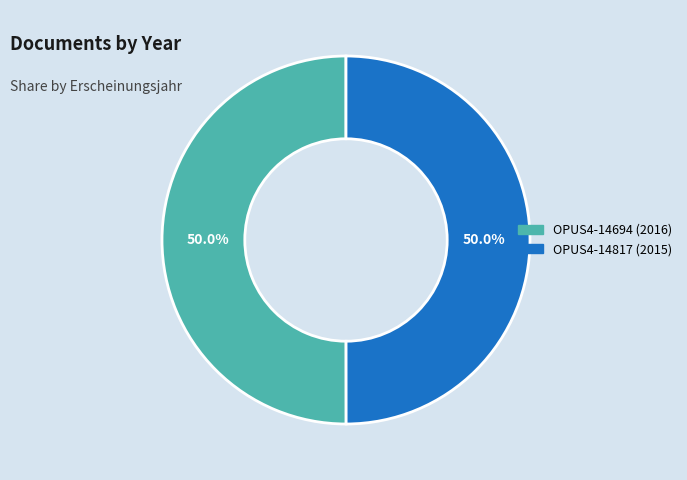

What portion of the pie excludes OPUS4-14694?

50.0%